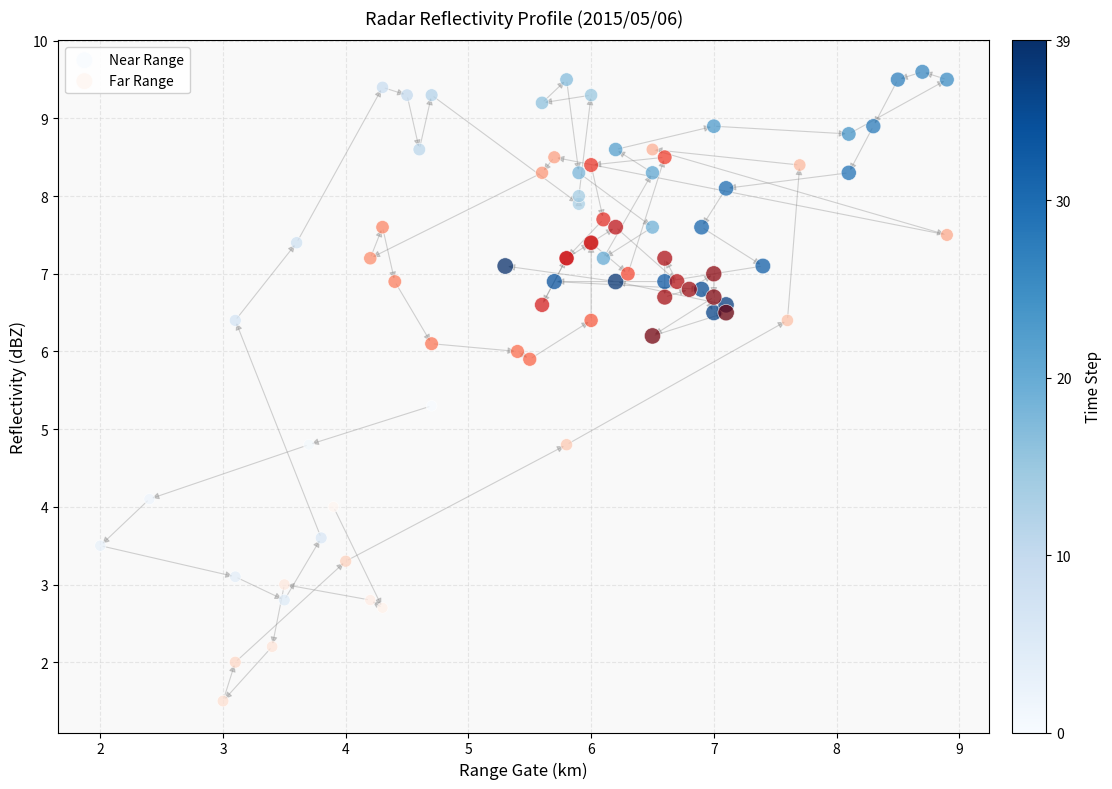

Which series reaches the maximum Y coordinate?

Near Range